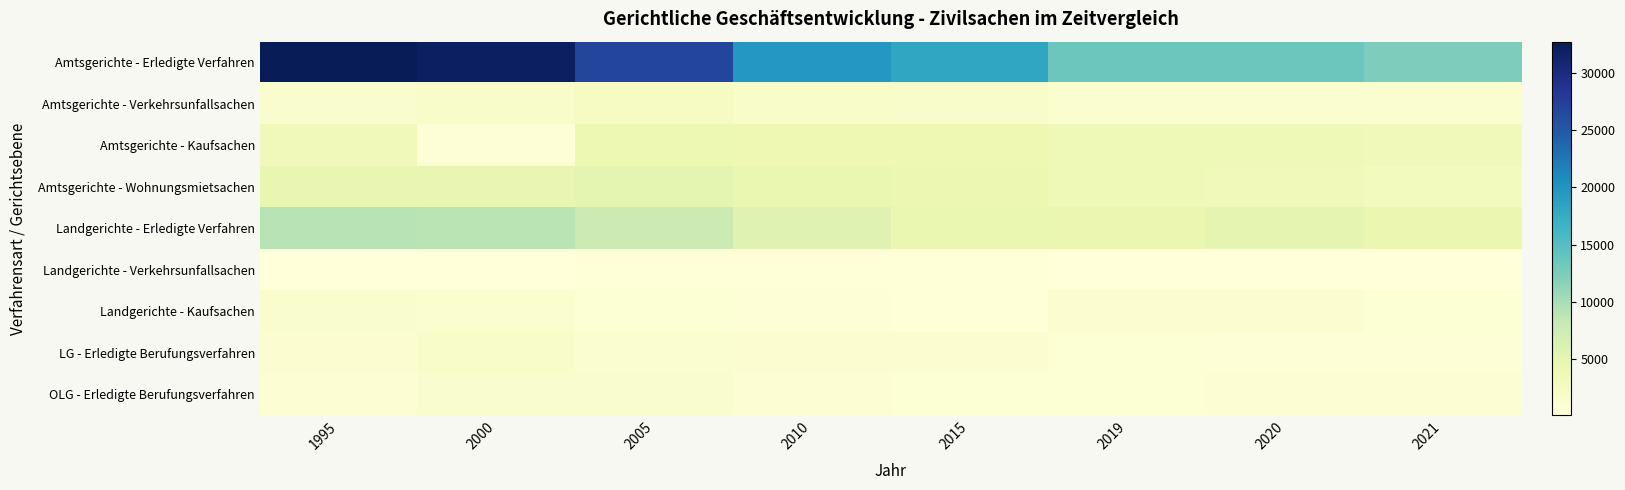

What is the total value across all series at 2000?

52339